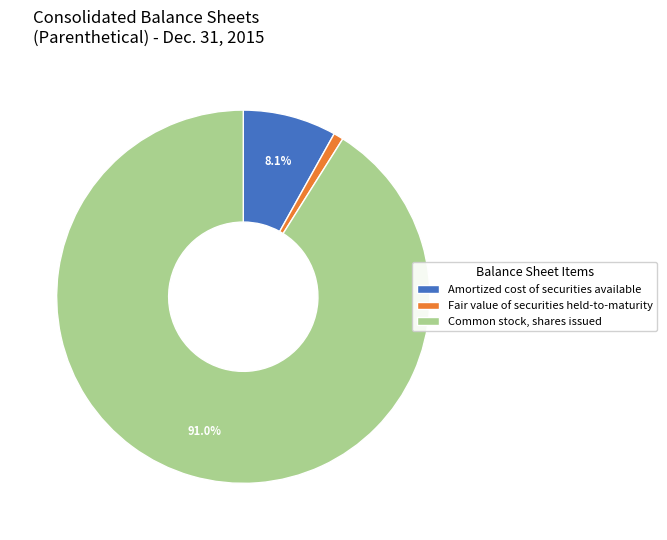

Which slice is the smallest?

Fair value of securities held-to-maturity